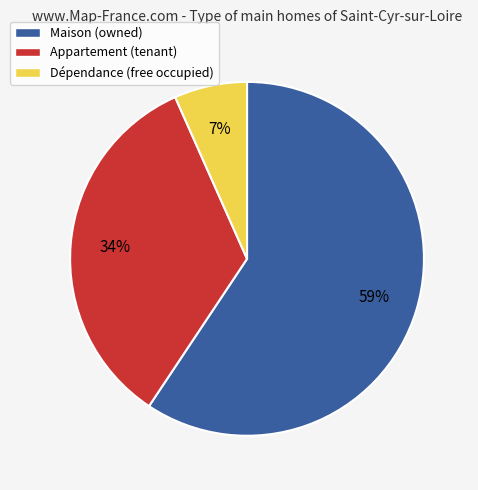

Combined, do Appartement (tenant) and Maison (owned) account for over 50%?

Yes